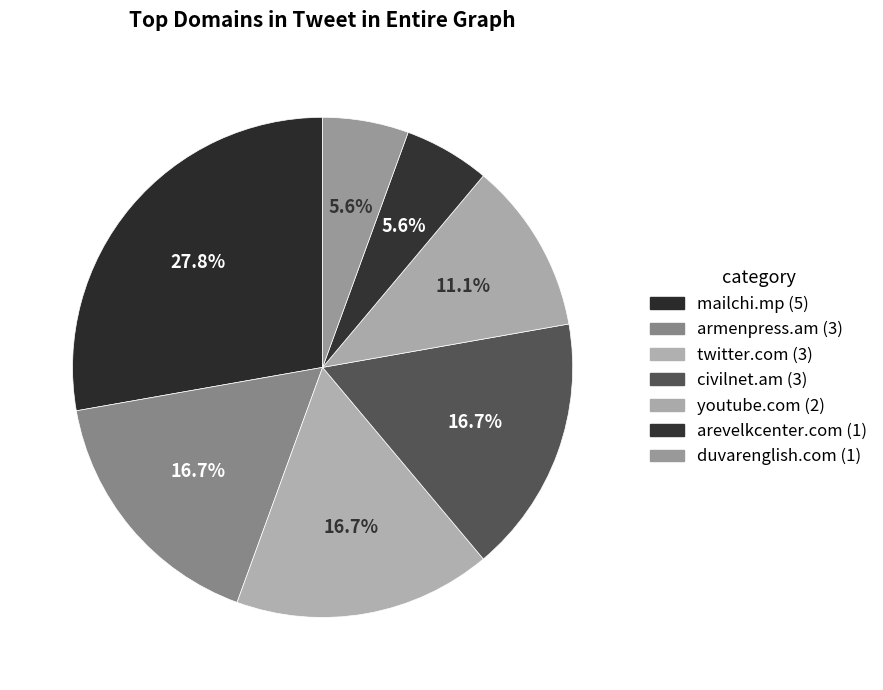

To the nearest percent, what percentage of the pie is youtube.com?

11%